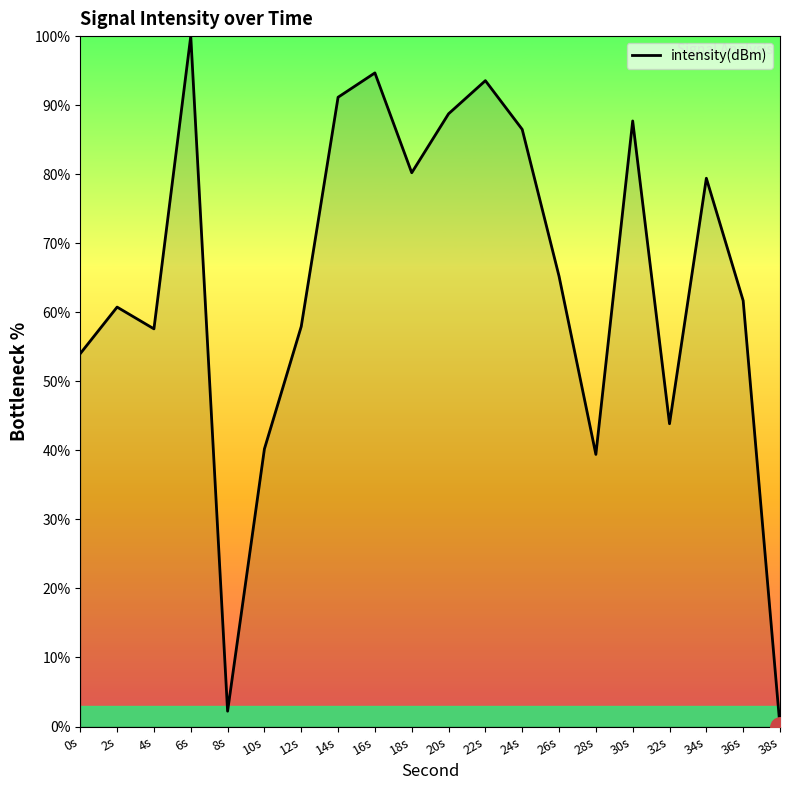

Where is the first local maximum?

2s